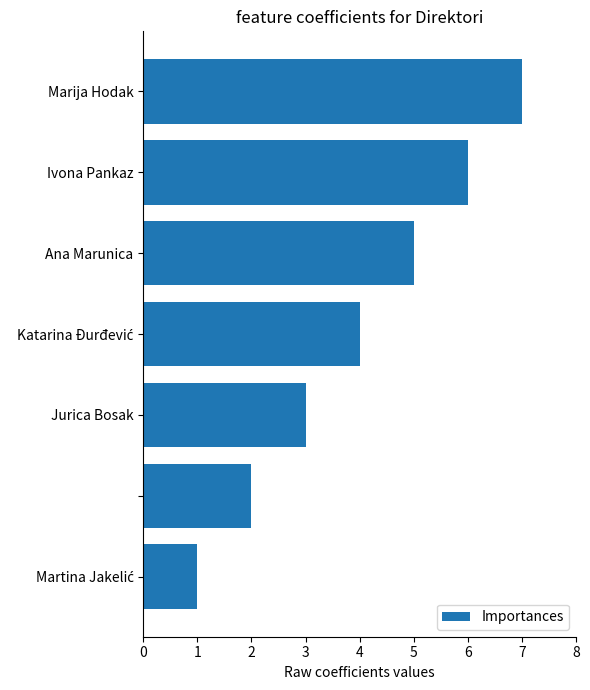

What is the maximum value shown in the chart?

7